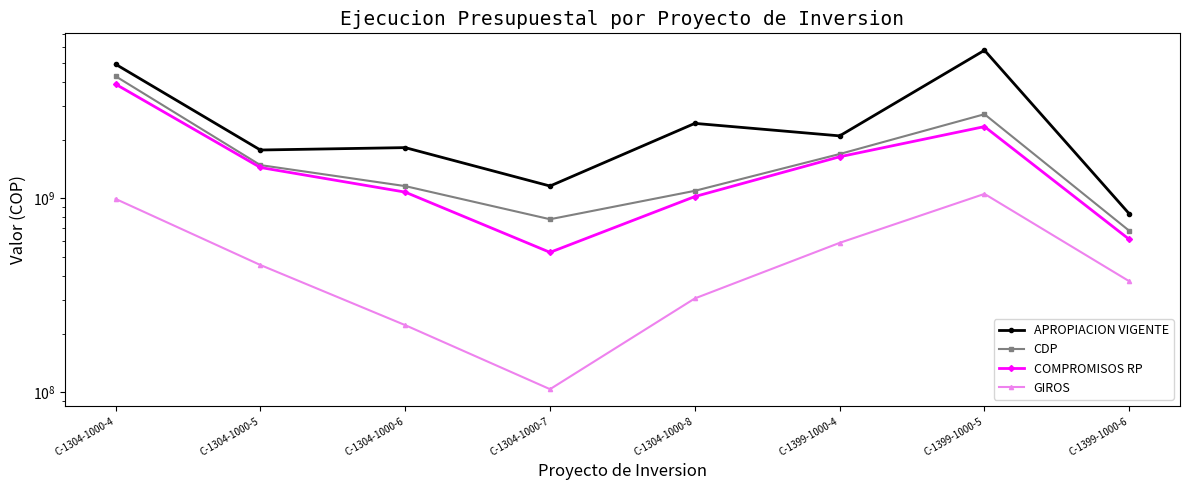

Does the chart have visible grid lines?

No